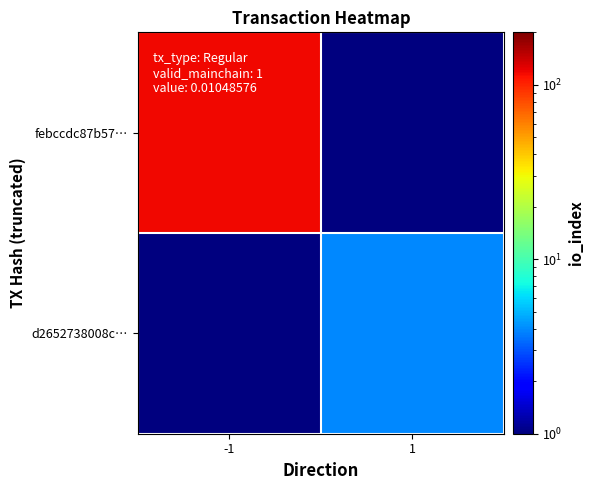

What is the spread (max minus min) of values at 1?

3.9